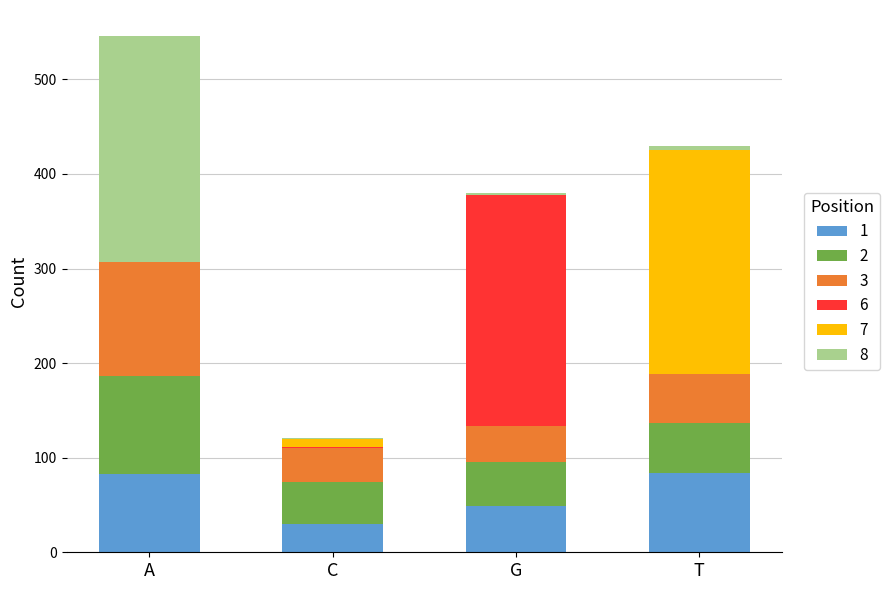

At which category is the sum across all series the highest?

A